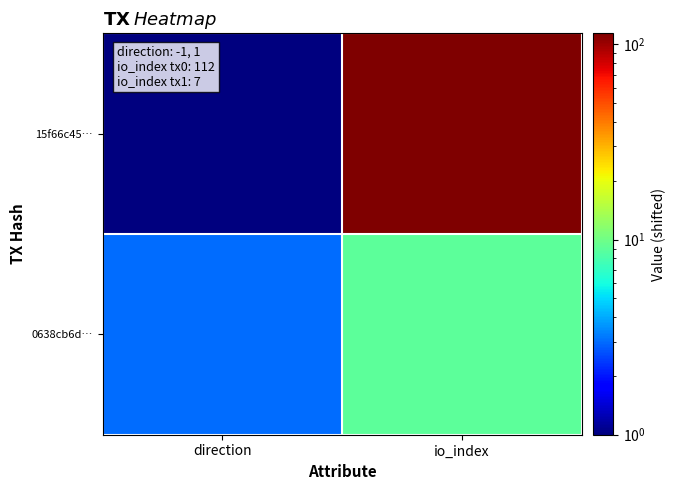

Reading left to right, what are all the values shown in this chart?

15f66c45…: direction=1	io_index=114
0638cb6d…: direction=3	io_index=9